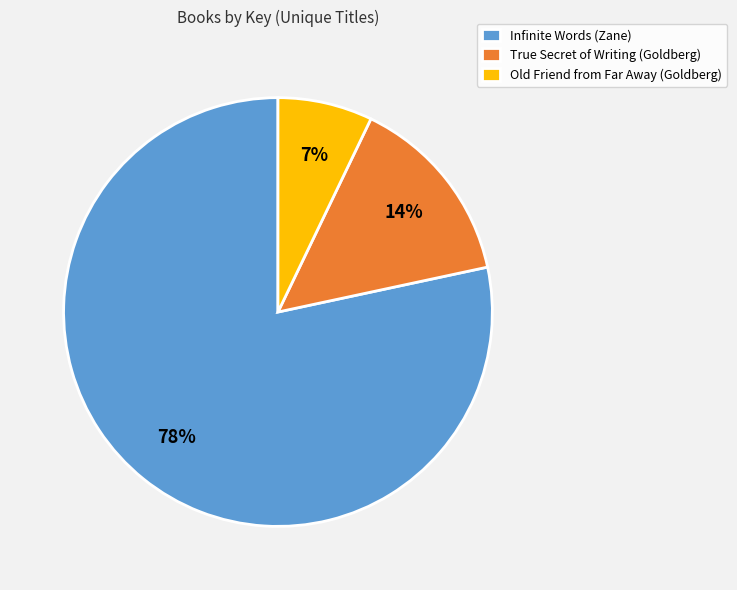

Which has a higher value, Infinite Words (Zane) or Old Friend from Far Away (Goldberg)?

Infinite Words (Zane)